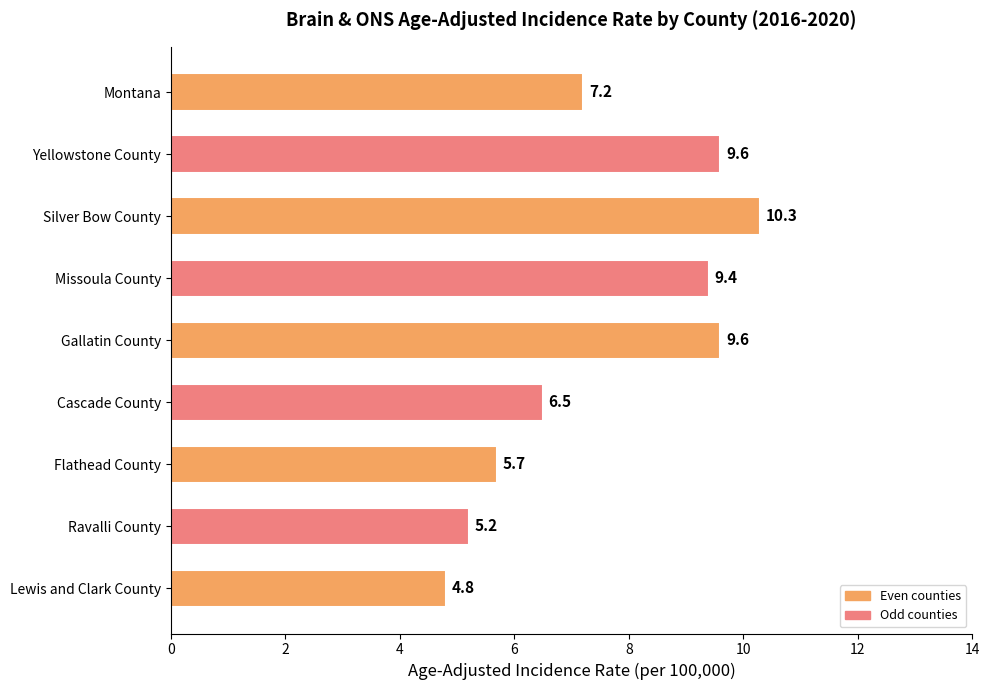

How many values are below 7?

4